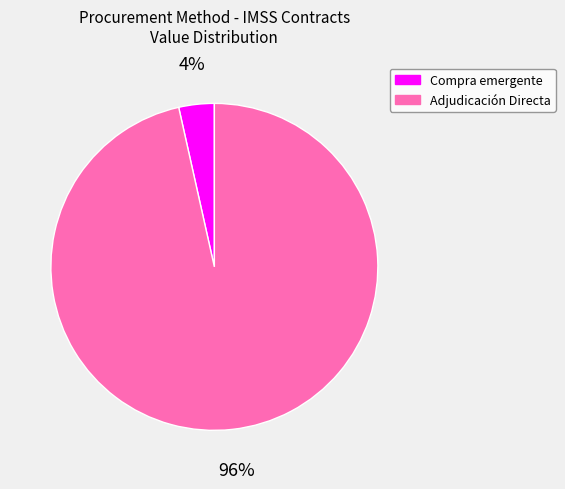

Is there a majority slice in this chart?

Yes